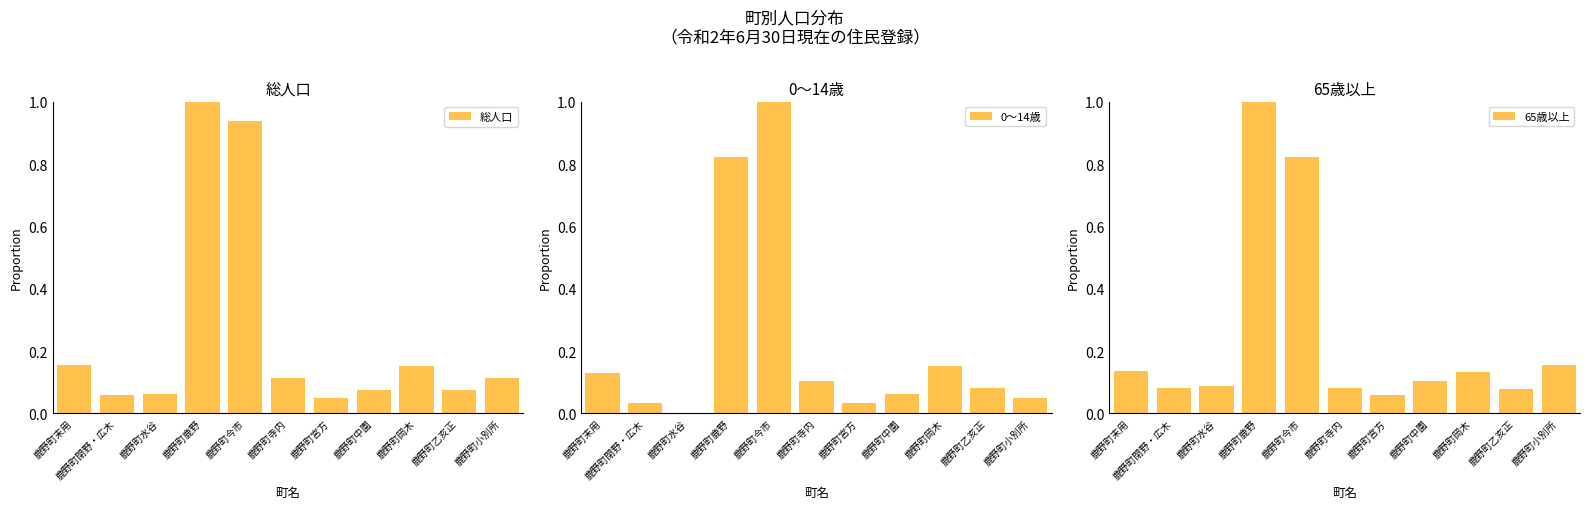

How many bars are there in each group?

3